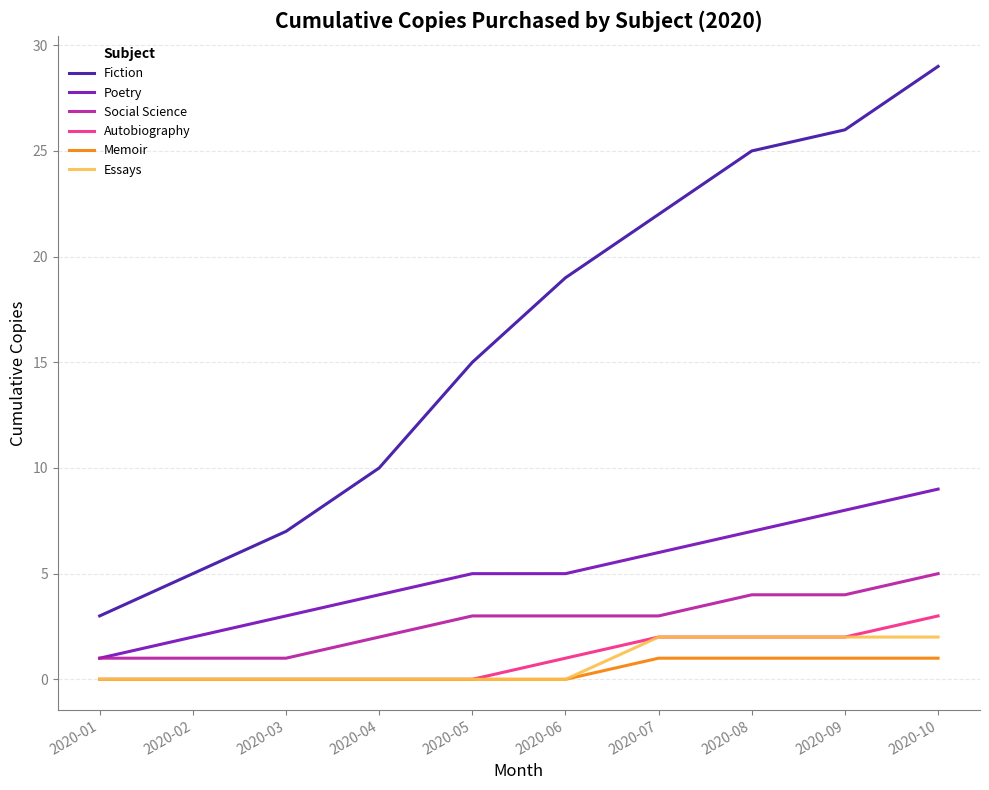

What is the maximum value for Fiction?

29